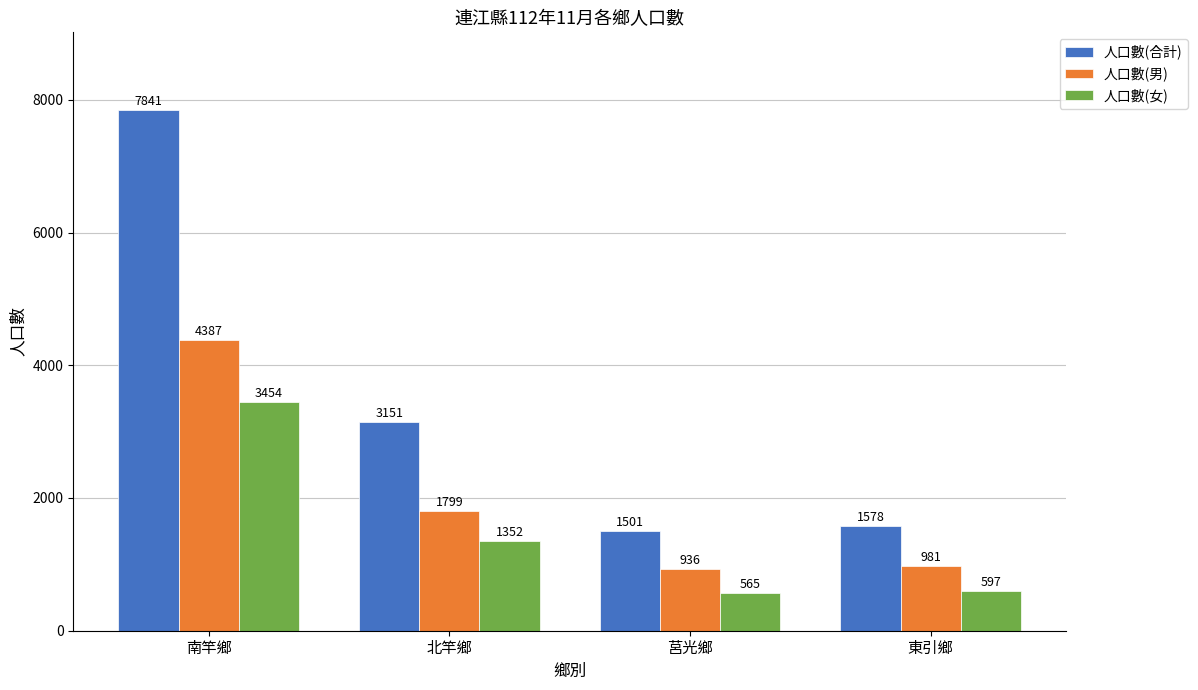

List the series in order of their peak value, highest first.

人口數(合計), 人口數(男), 人口數(女)